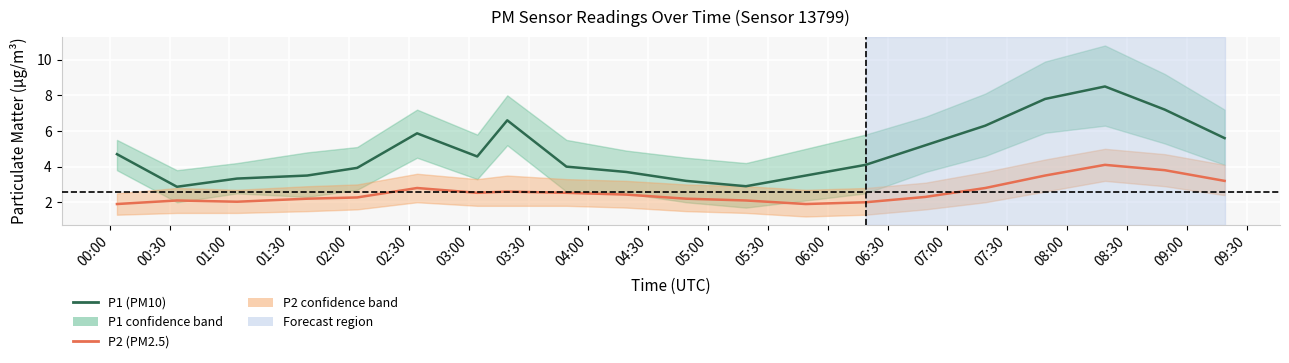

Is the value of P1 (PM10) at 00:00 greater than the value of P2 (PM2.5) at 01:30?

Yes